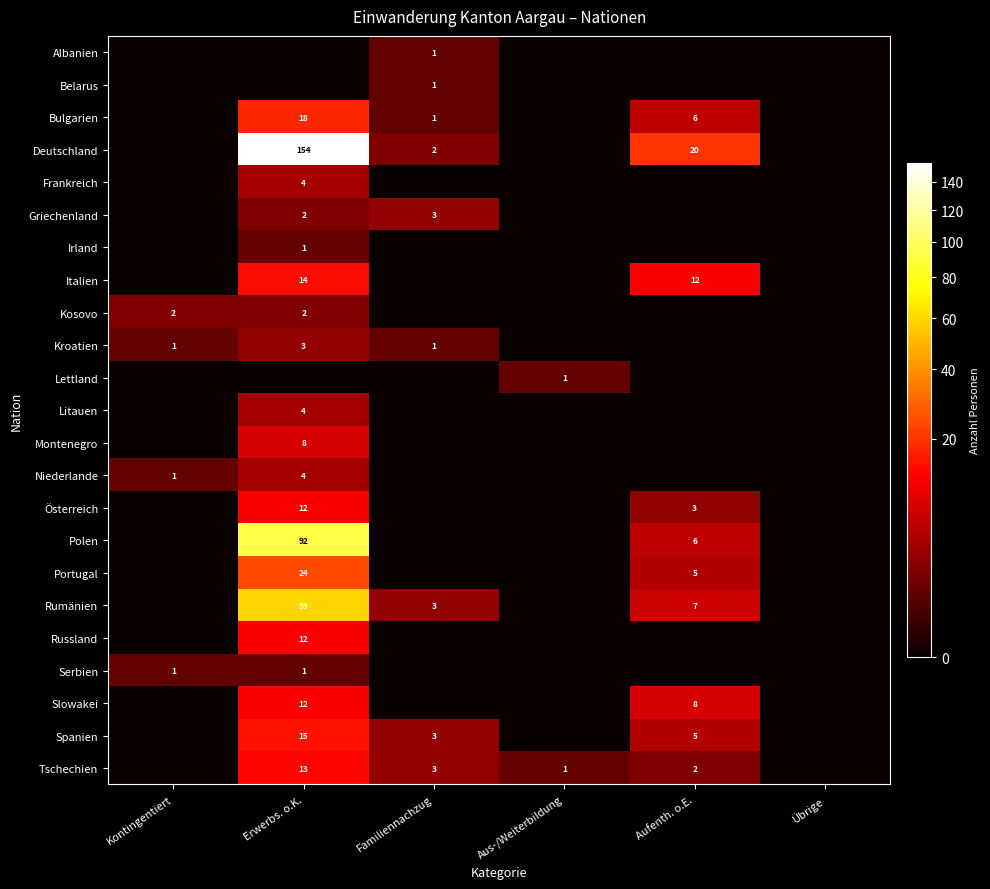

The Tschechien series shows 3 at Familiennachzug. True or false?

True